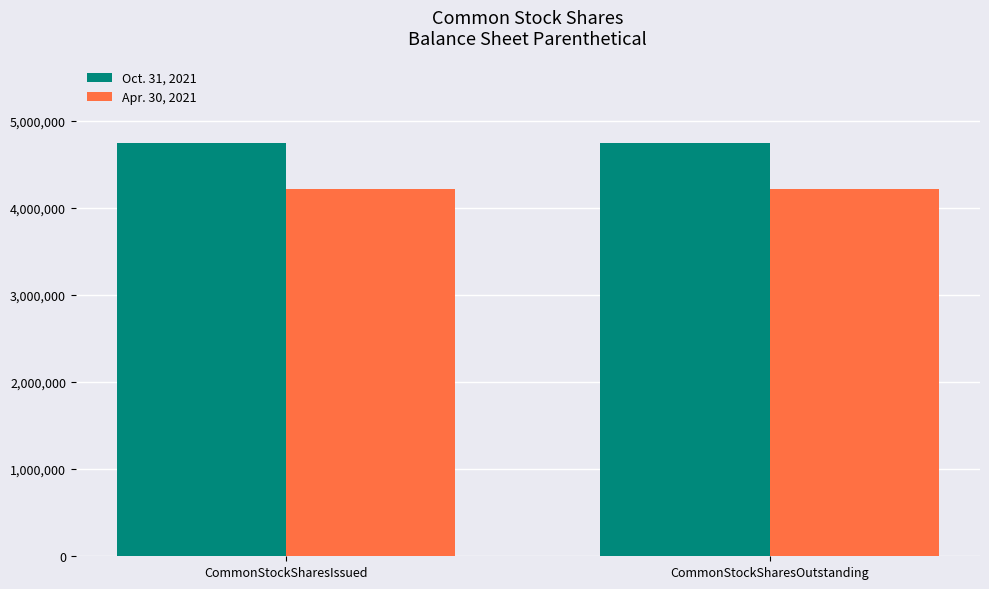

Is it true that Apr. 30, 2021 equals 6164758 at CommonStockSharesOutstanding?

False